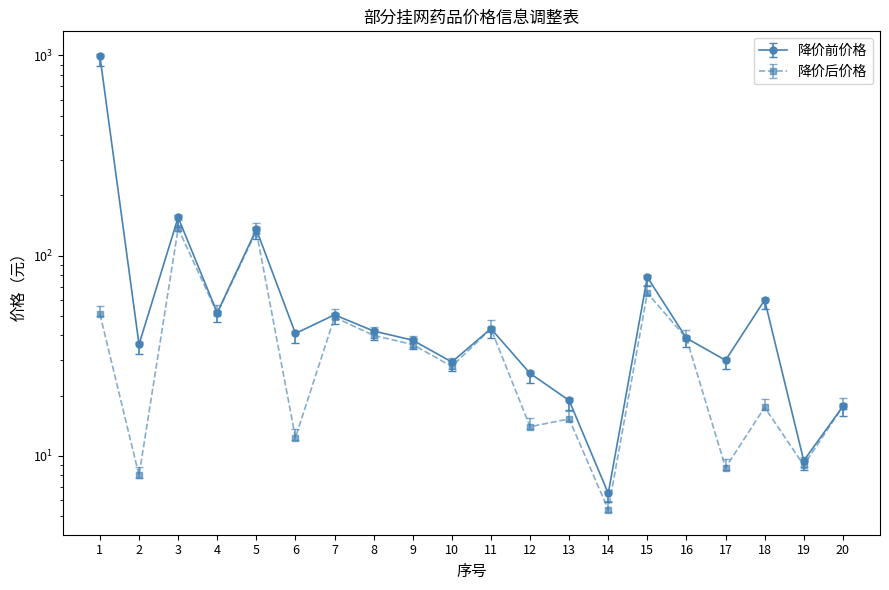

What is the maximum value shown in the chart?

990.0